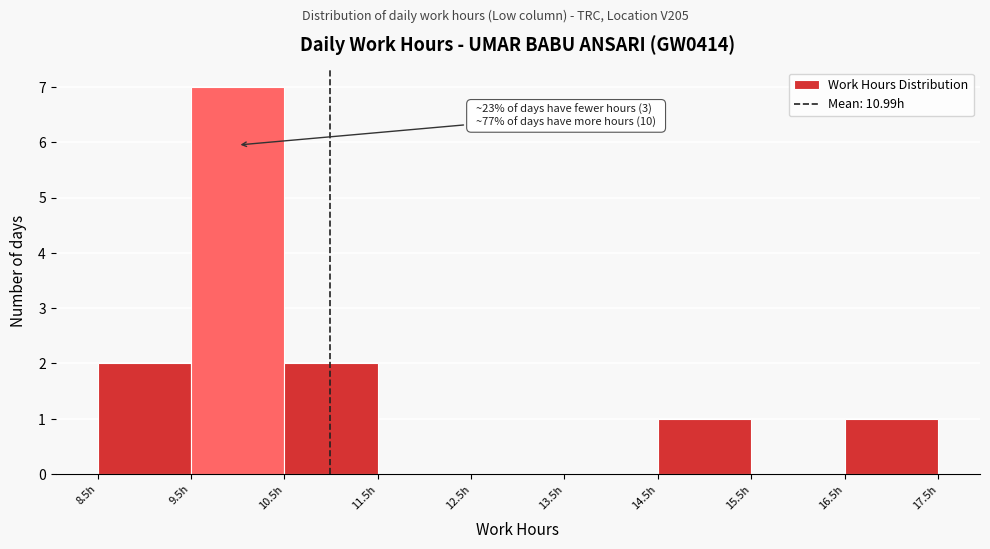

Over which range of the x-axis is the bar tallest?

9.5 to 10.5